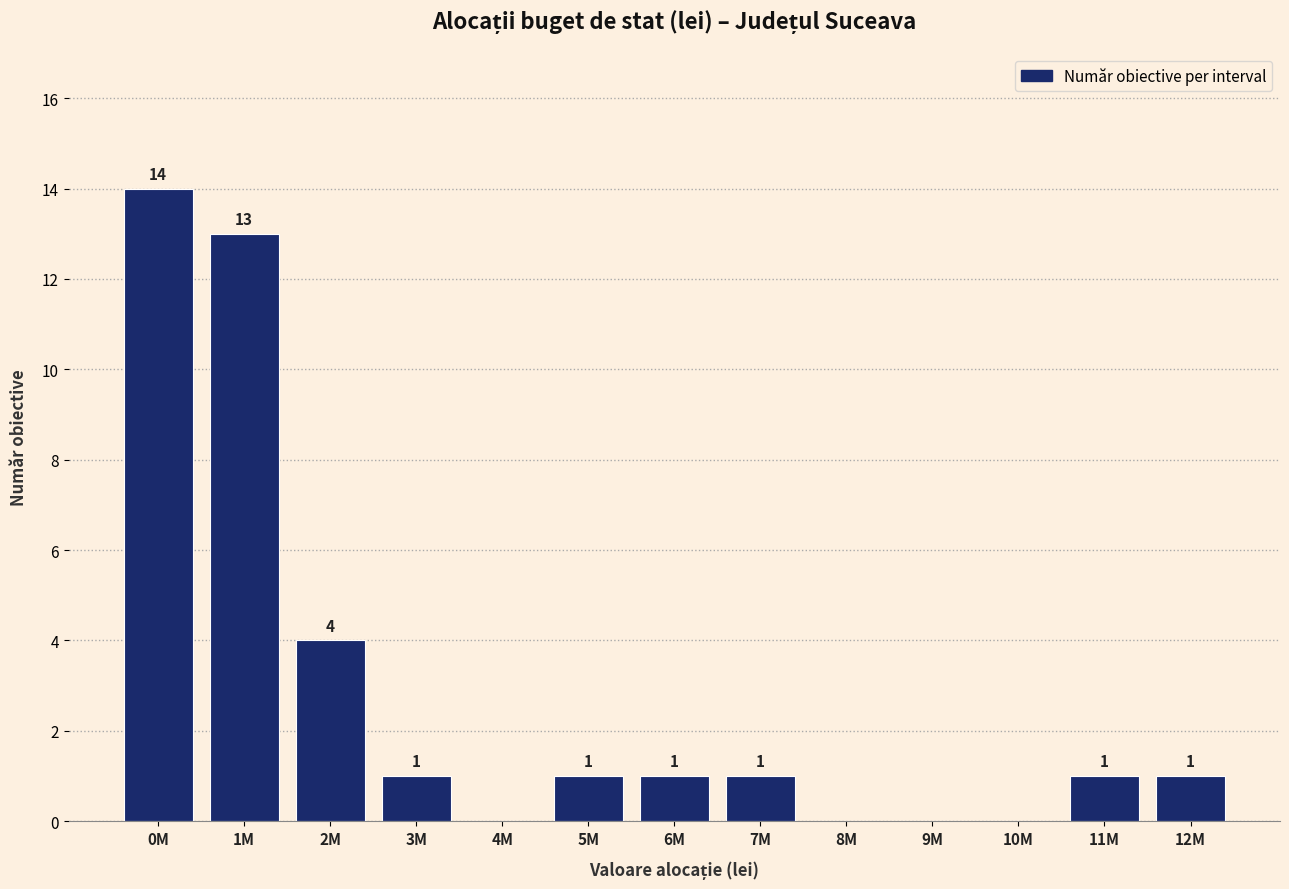

Reading right to left, what are all the values shown in this chart?

12M=1	11M=1	10M=0	9M=0	8M=0	7M=1	6M=1	5M=1	4M=0	3M=1	2M=4	1M=13	0M=14